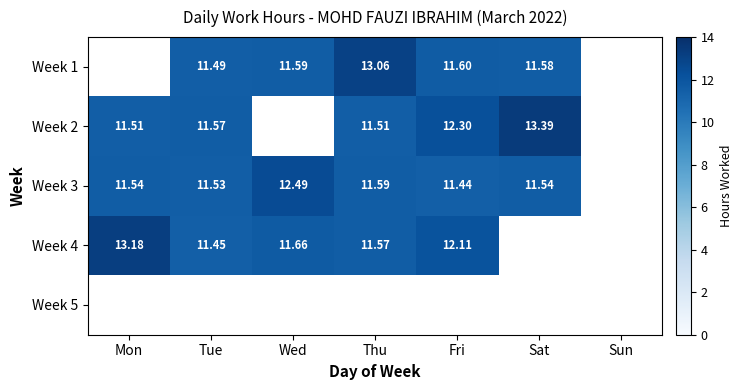

Is the value of Week 1 at Tue greater than the value of Week 5 at Sat?

No